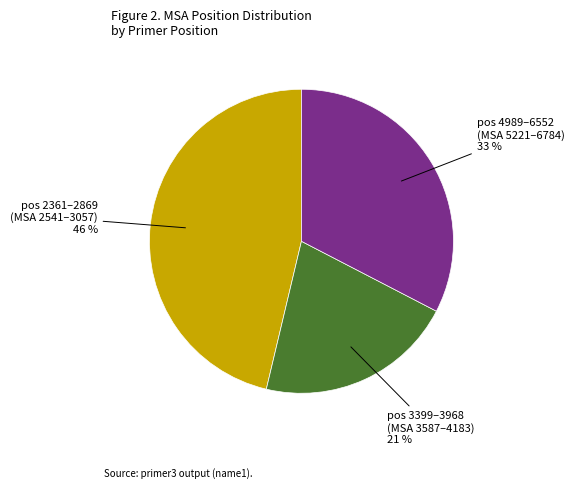

Is there a majority slice in this chart?

No